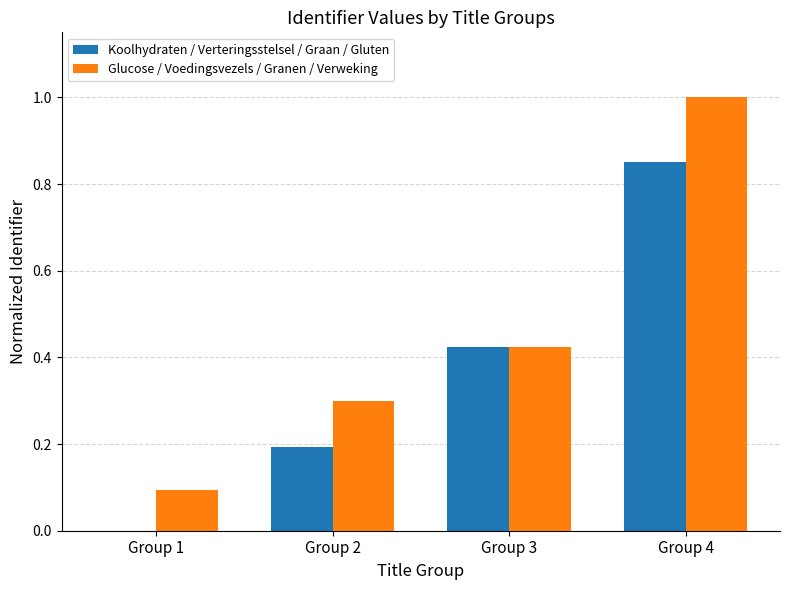

What is the sum of the Glucose / Voedingsvezels / Granen / Verweking values at Group 3 and Group 1?

0.5